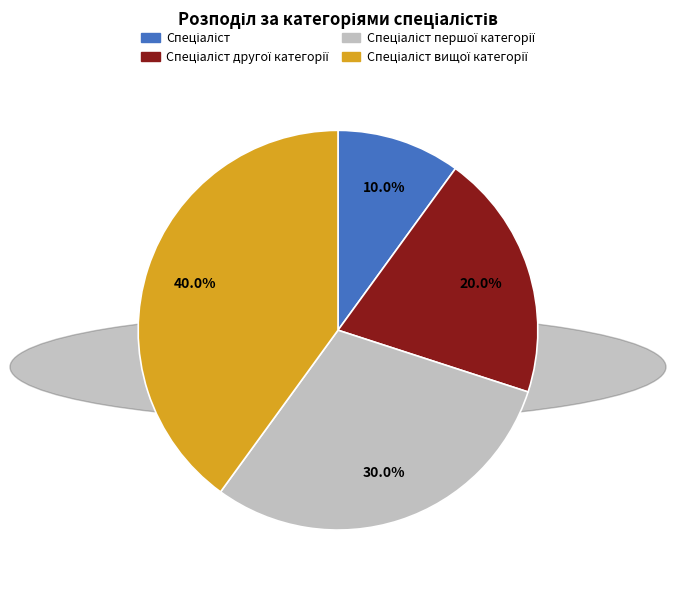

Does any single category account for the majority?

No